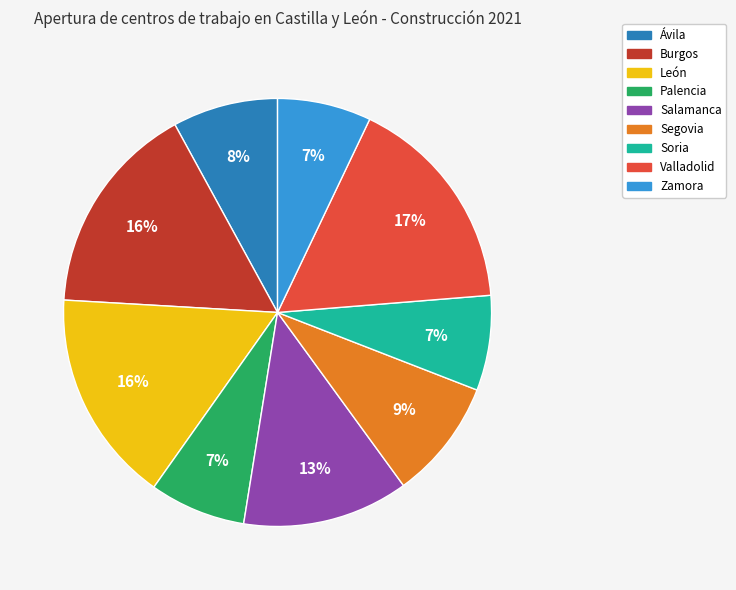

Is the sum of Burgos and Ávila greater than half?

No